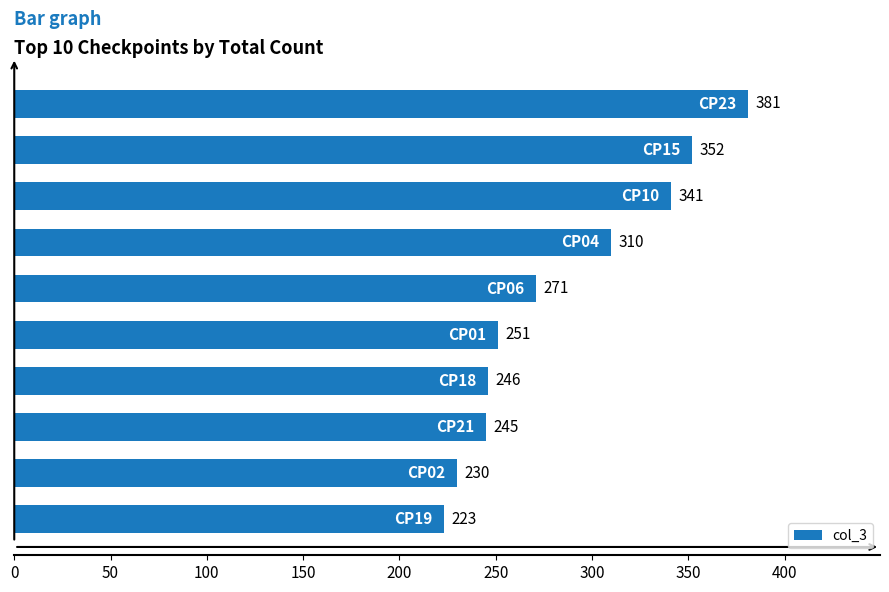

Reading top to bottom, list all the values displayed in this chart.

381	352	341	310	271	251	246	245	230	223